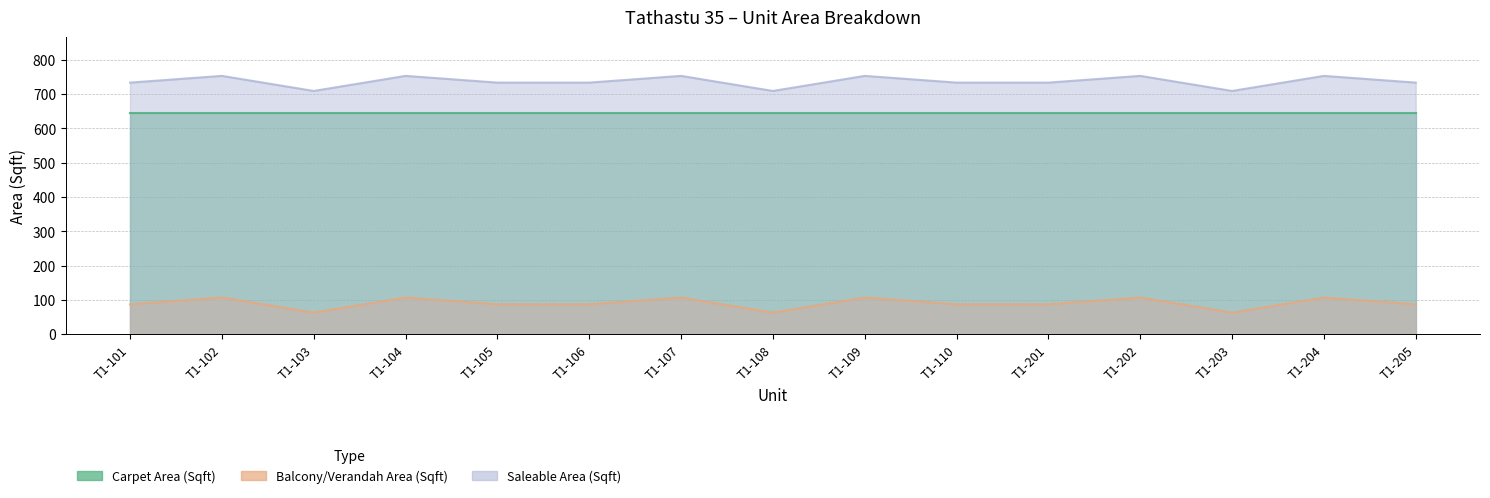

What is the smallest value displayed?

63.0